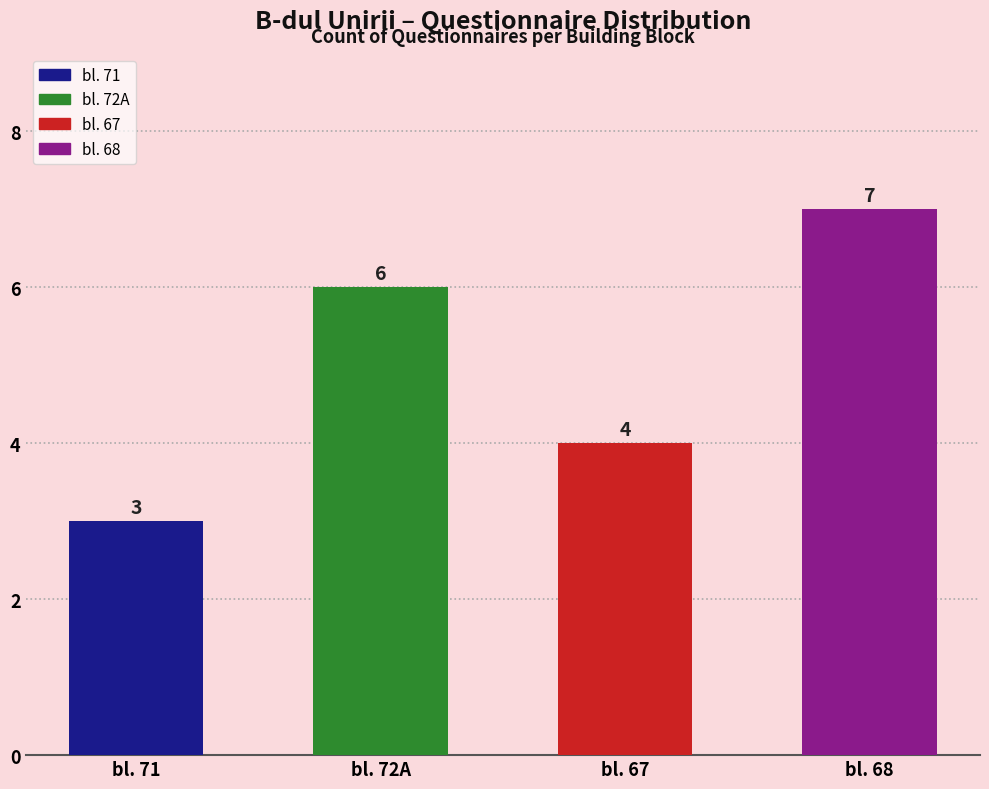

How many values are below 6?

2